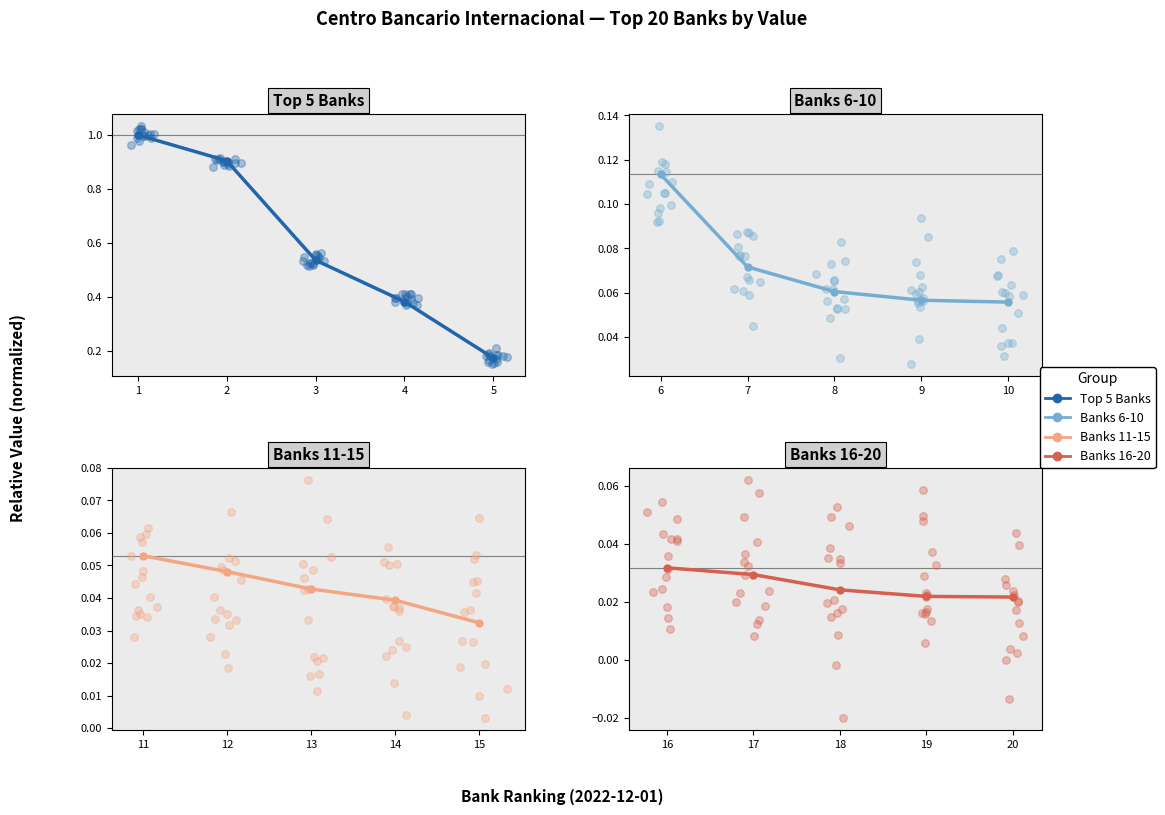

What are all the series names shown in the legend?

Top 5 Banks, Banks 6-10, Banks 11-15, Banks 16-20